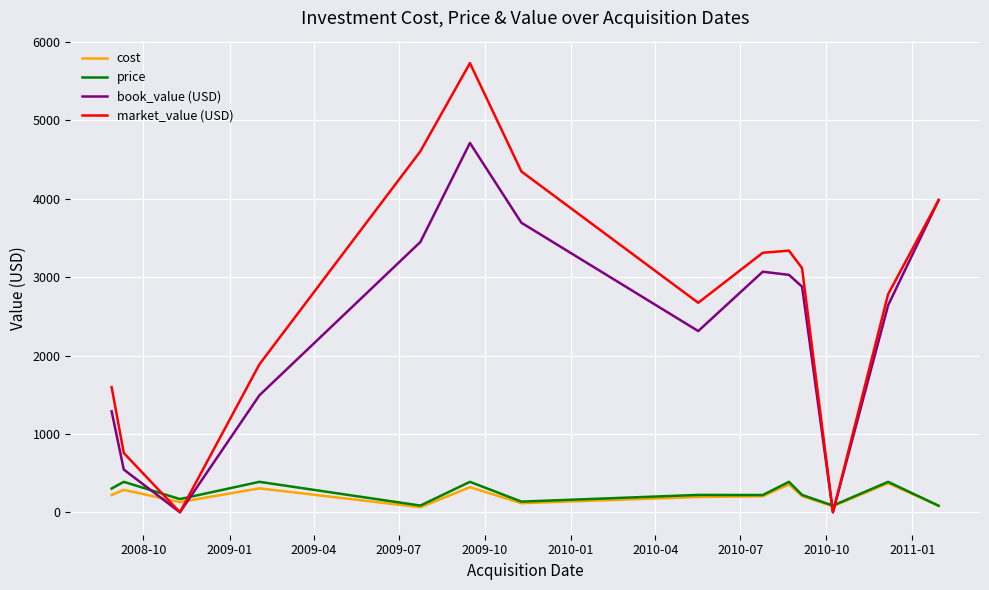

How many interior local valleys does the book_value (USD) series have?

3